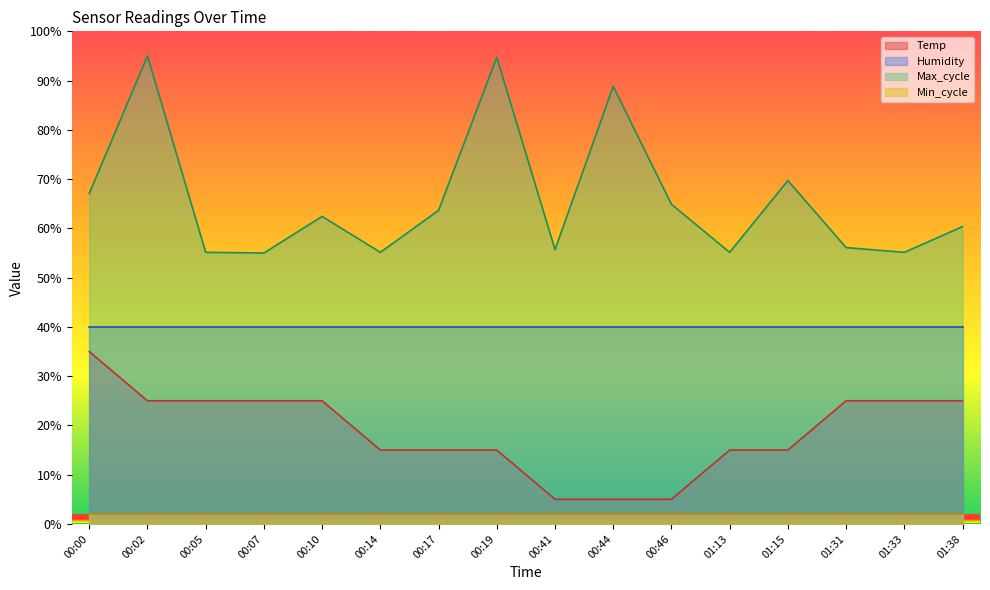

How many lines are shown in the chart?

4